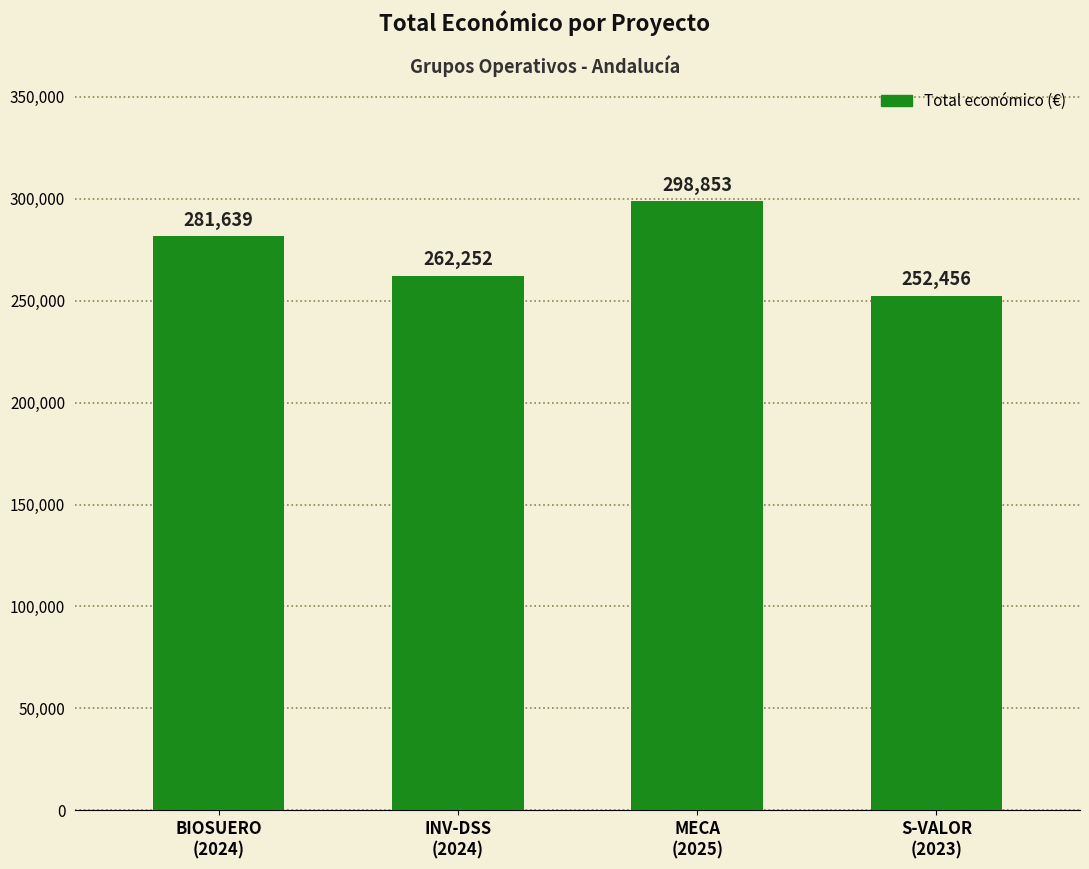

Reading left to right, extract all data points from this chart.

281639	262252	298853	252456